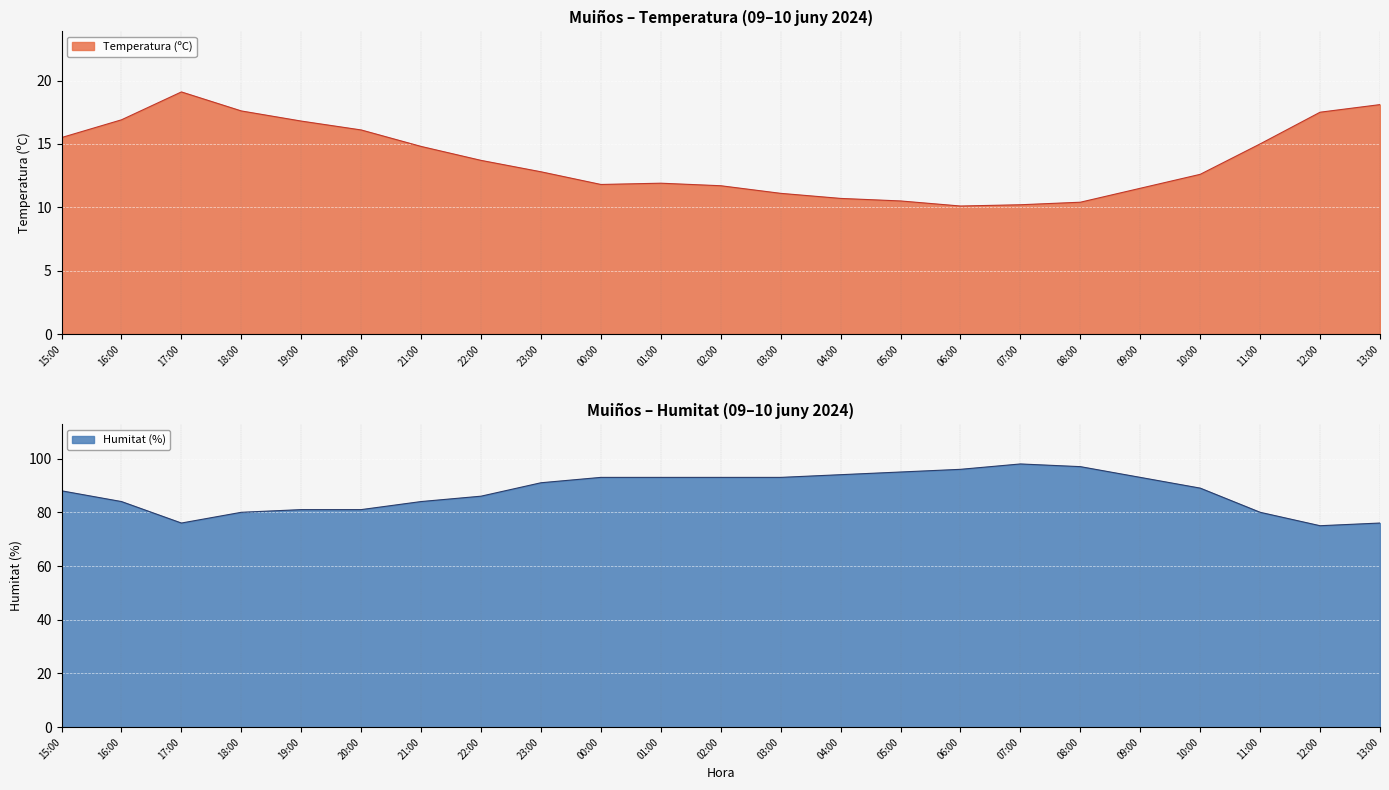

How many values in the Humitat (%) series exceed 89?

11